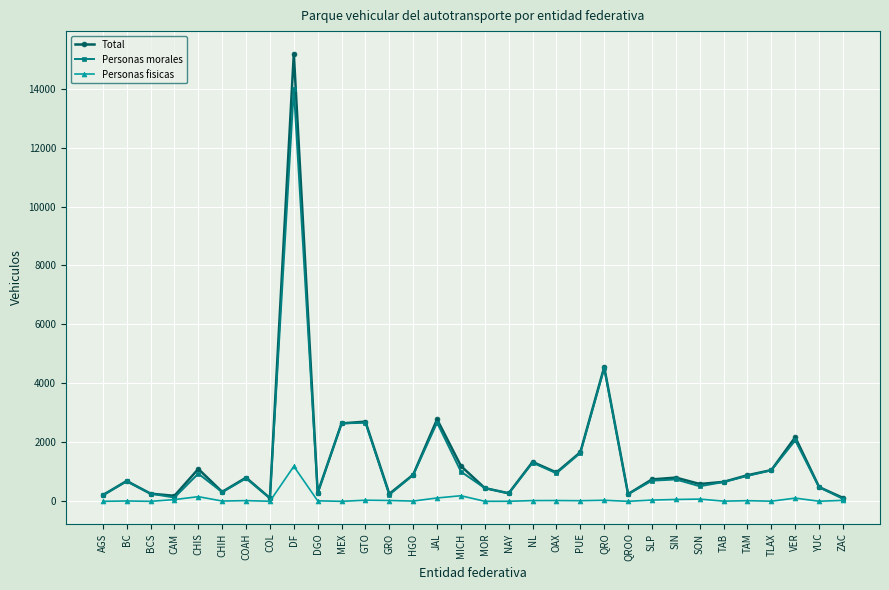

How many data points does each series have?

32